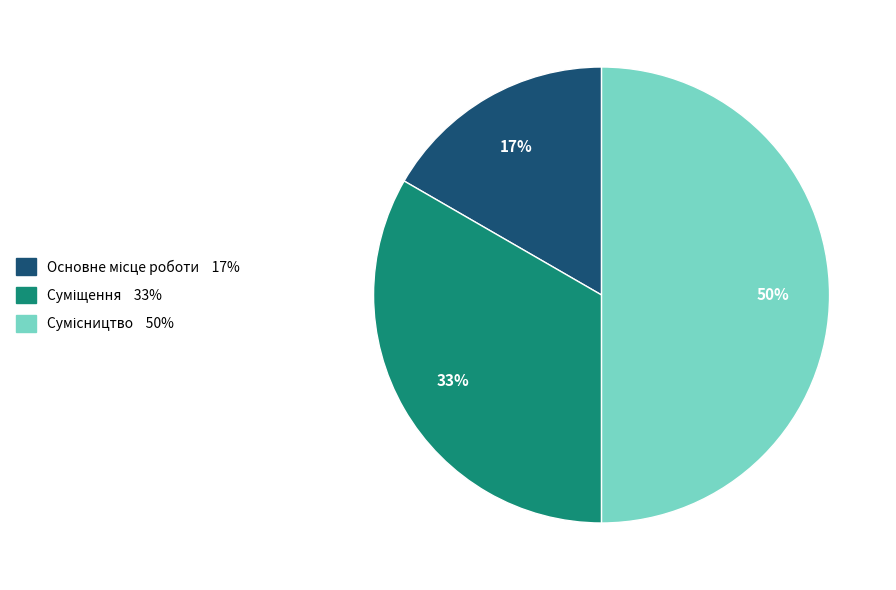

To the nearest percent, what is the average slice percentage?

33%